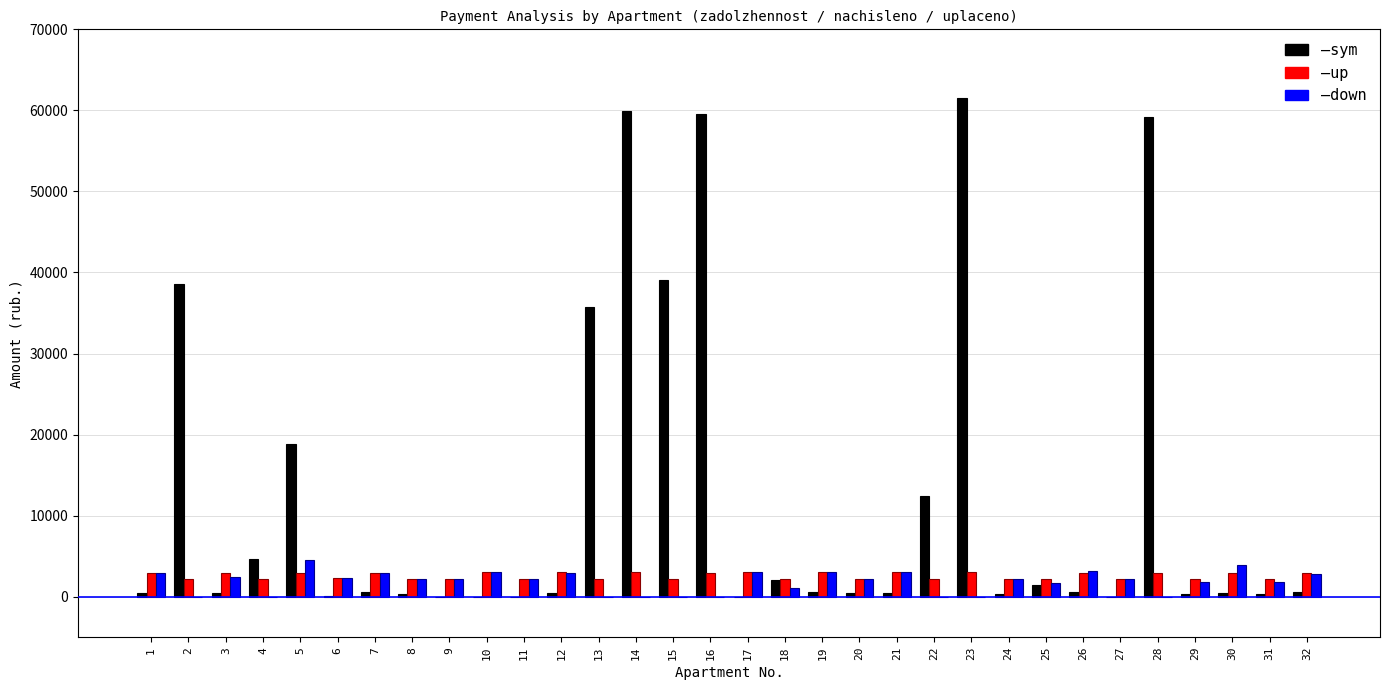

What is the total value across all series at 9?

4383.7